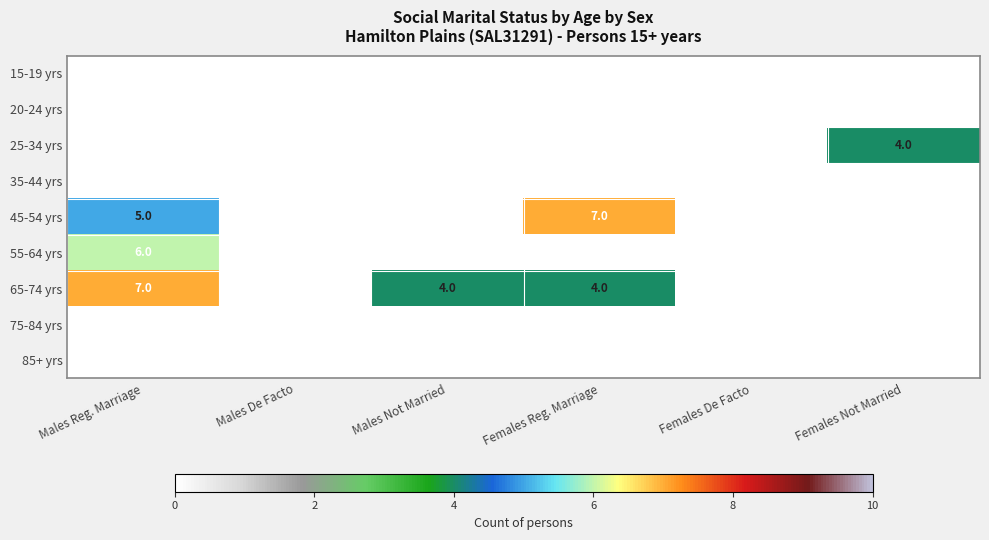

Is it true that 65-74 yrs equals 7 at Males Reg. Marriage?

True